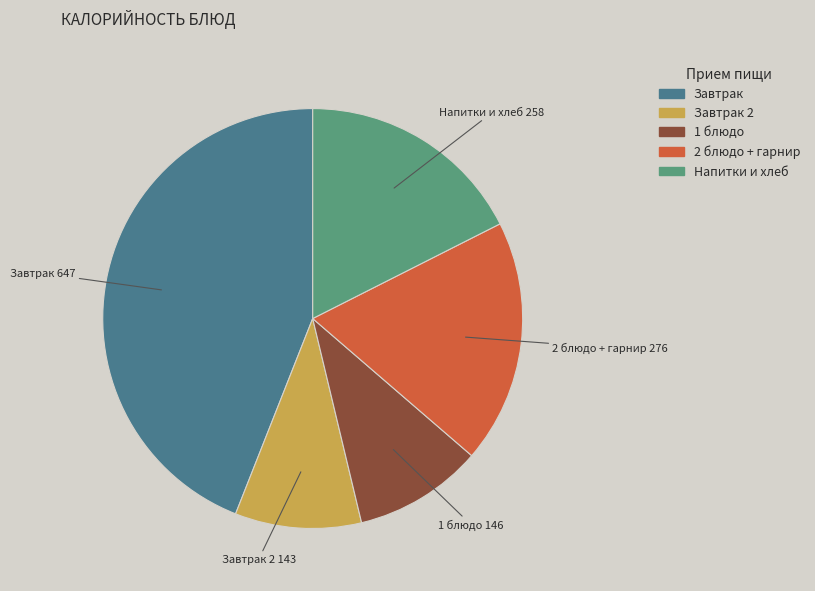

Does any single category account for the majority?

No